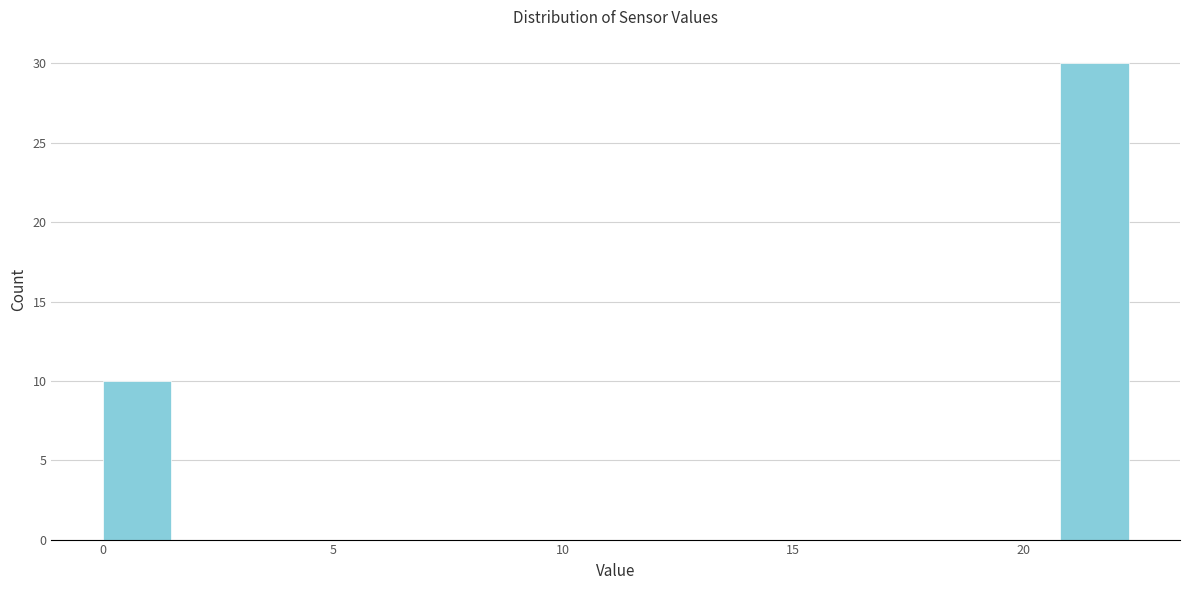

Read against the x-axis, roughly where is the centre of the tallest bar?

21.5